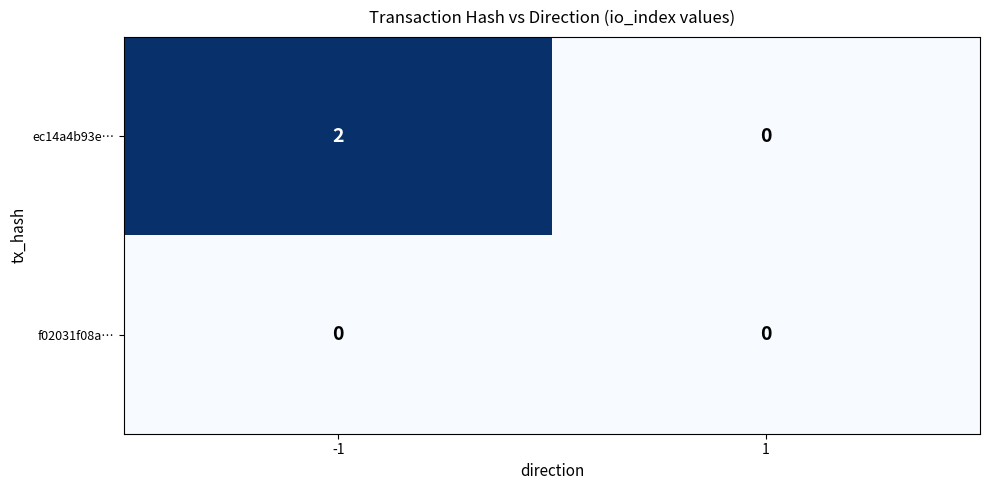

Rank the series at 1 from lowest to highest value.

ec14a4b93e…, f02031f08a…